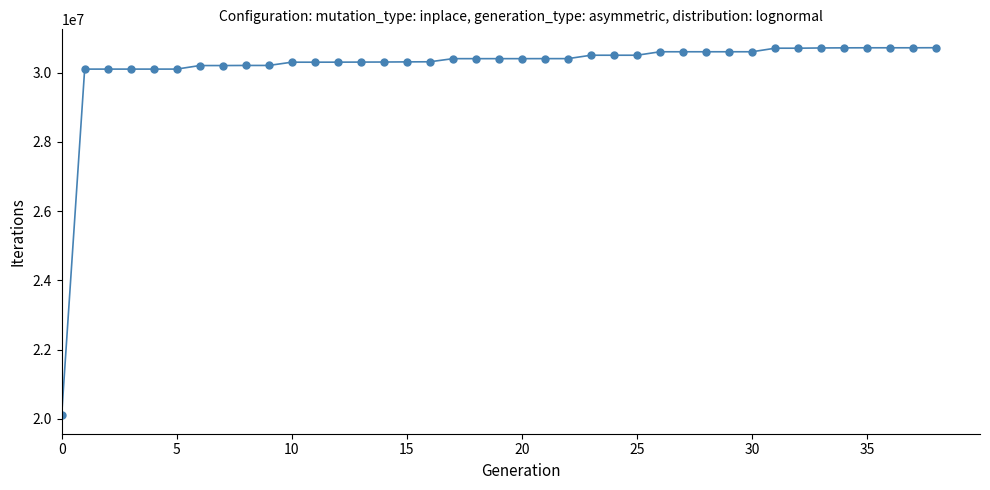

What is the minimum value shown in the chart?

20104316